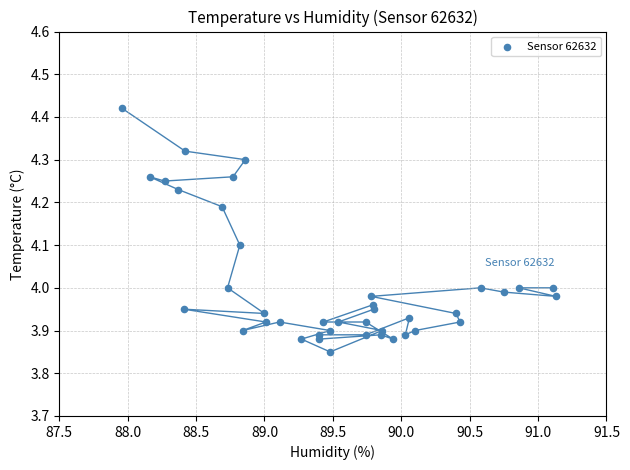

What is the range of X values (max minus min)?

3.2